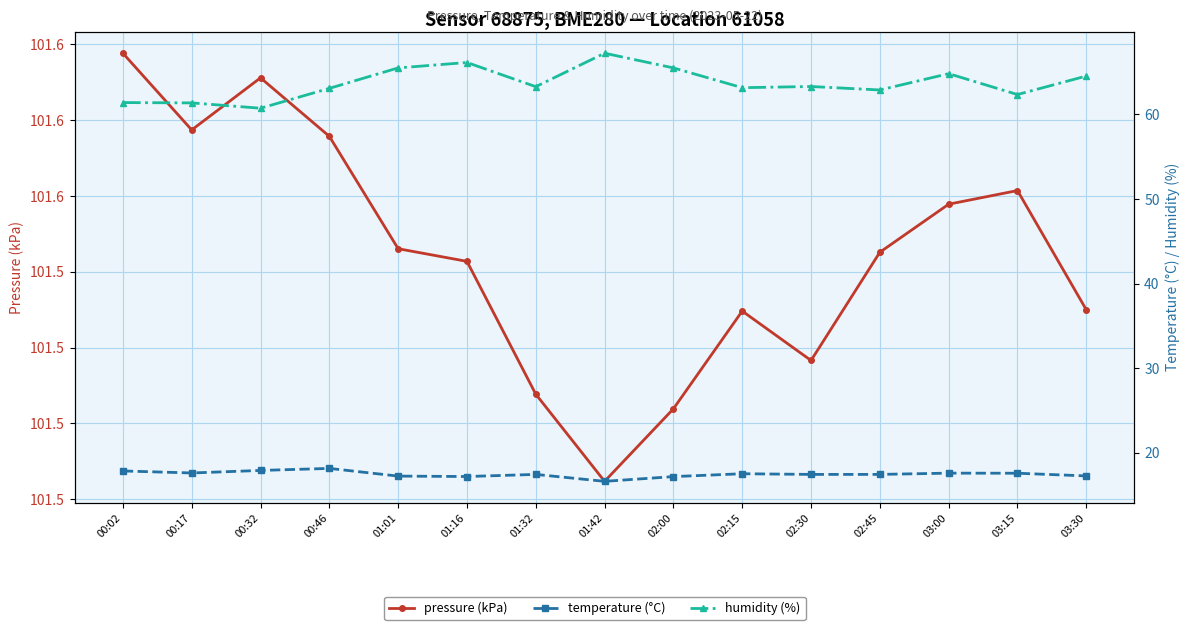

Is this an area chart (filled region under the line)?

No